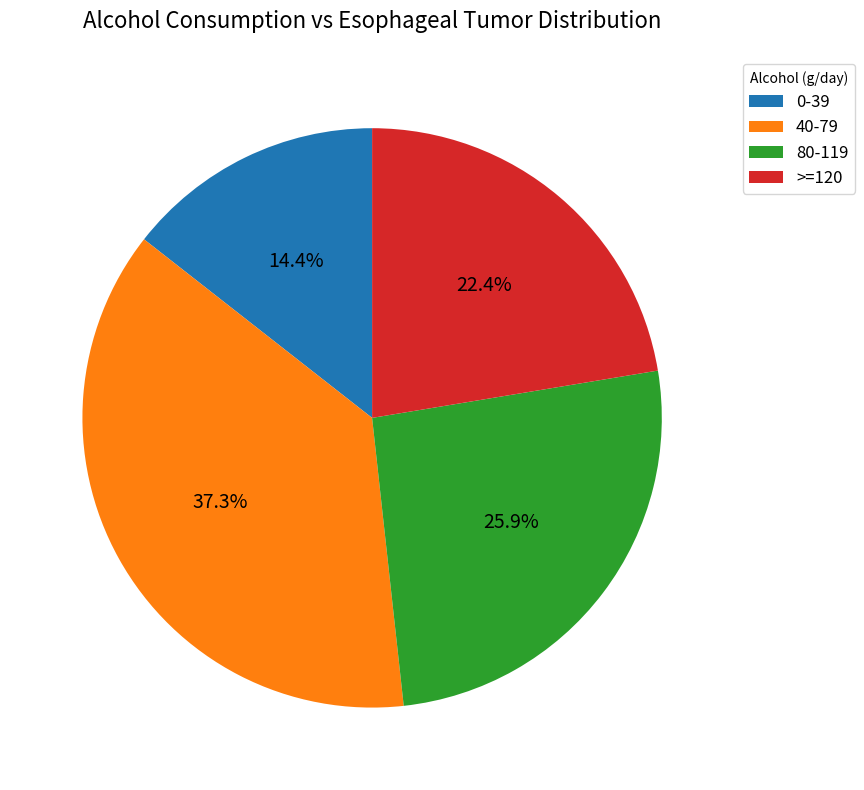

Which category has the smallest portion of the pie?

0-39